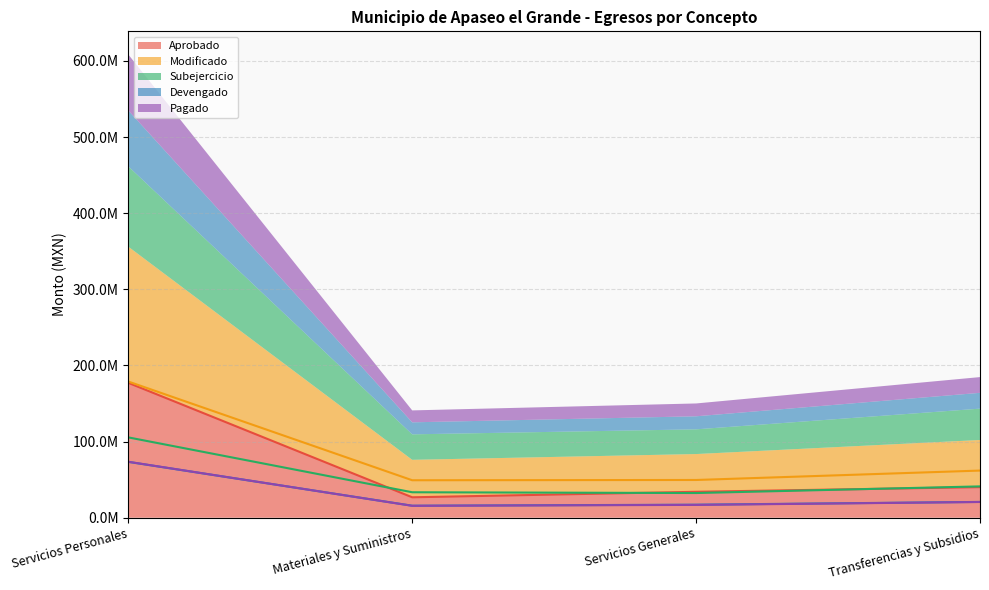

What is the label of the 1st point from the right?

Transferencias y Subsidios